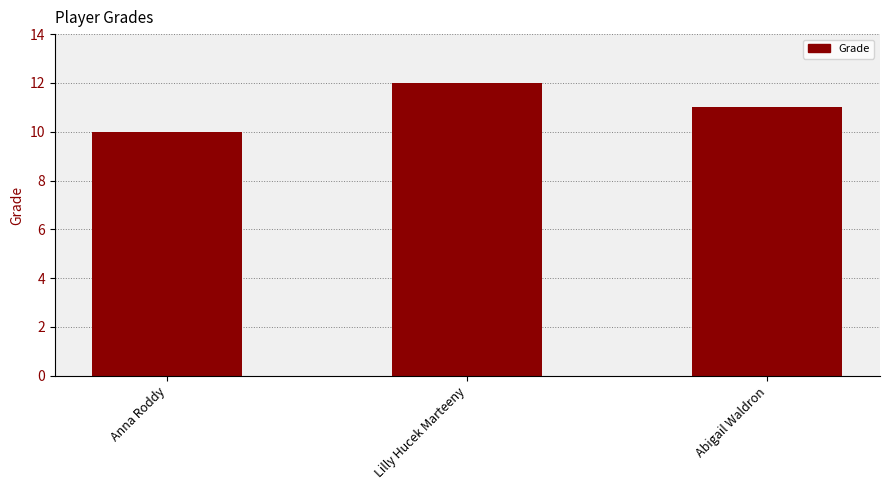

How many data points are less than 11?

1